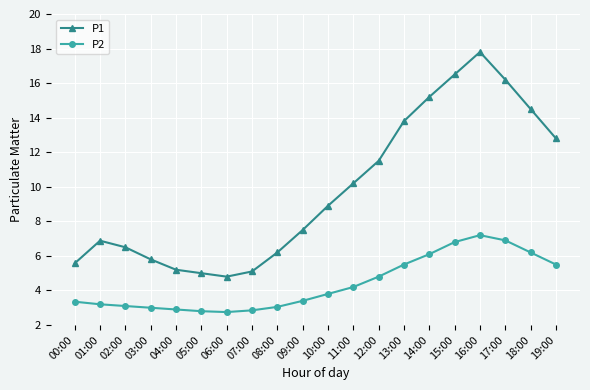

What is the difference between the P1 values at 19:00 and 01:00?

5.9